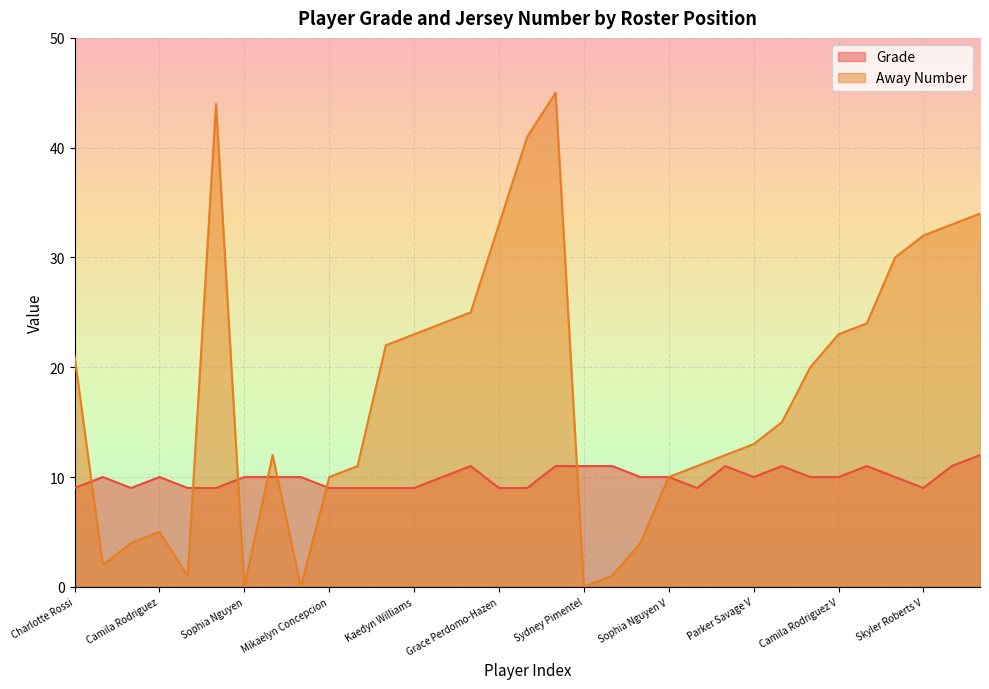

What is the difference between the maximum and second lowest values in the Grade series?

3